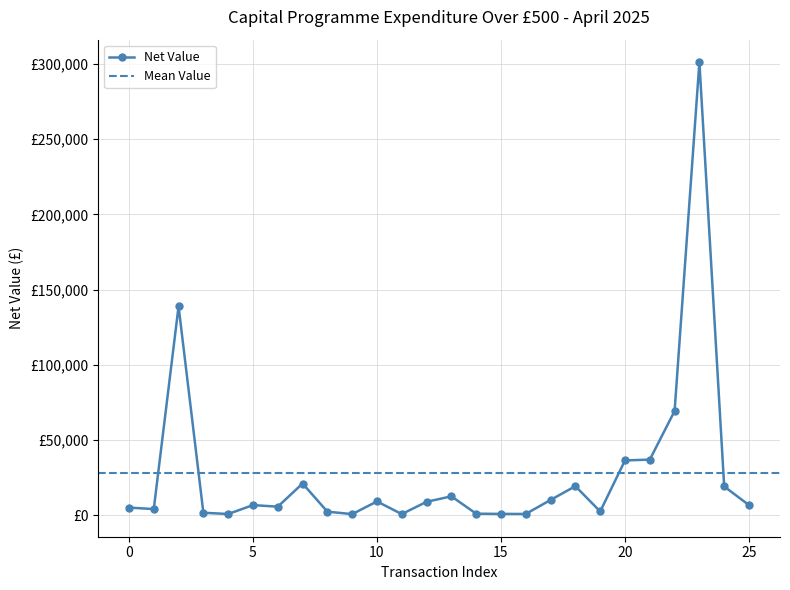

The chart shows a value of 3698.5 at 2025-04-24. True or false?

False